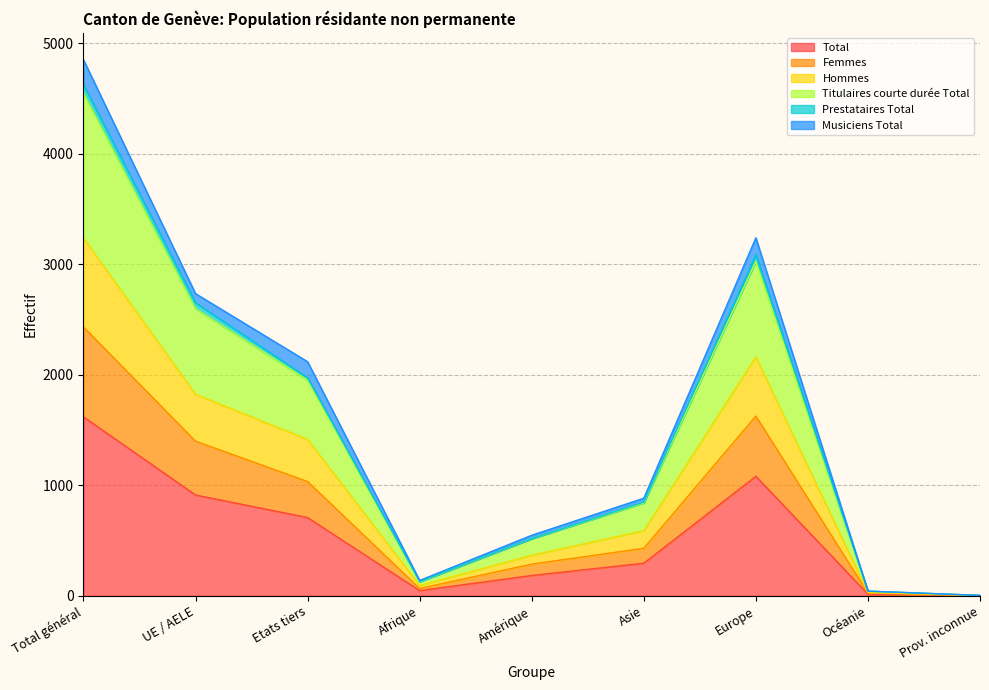

Where is Total nearest to the value 809?

UE / AELE